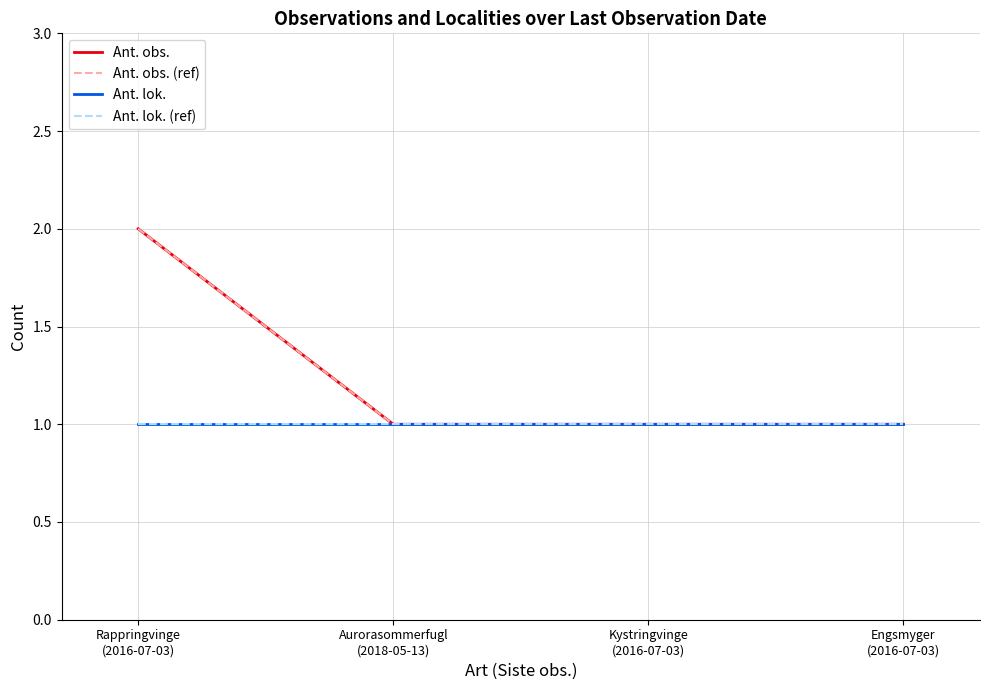

Does the chart have visible grid lines?

Yes